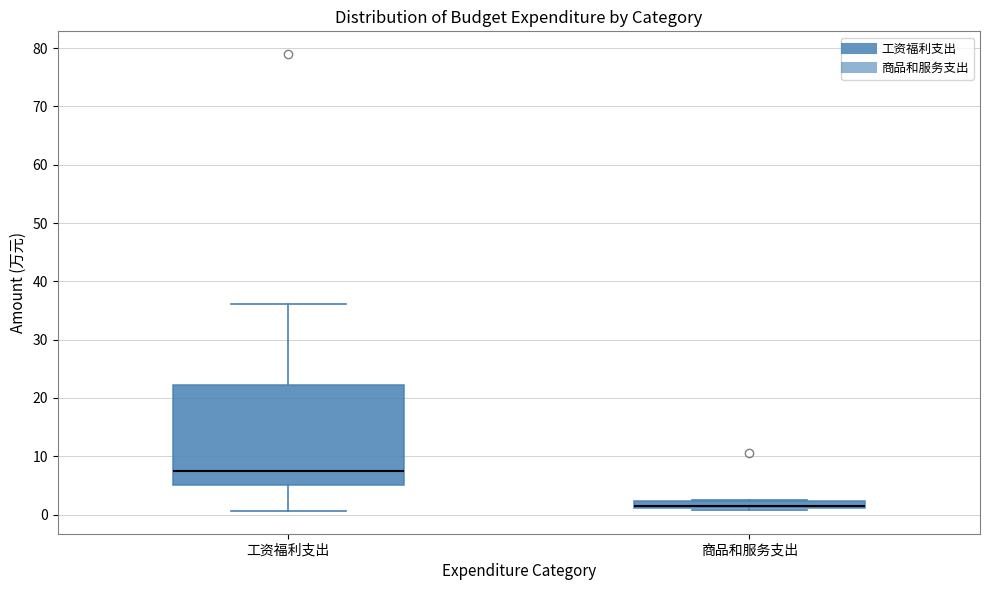

Where is the upper edge of the box for 商品和服务支出 on the y-axis? The values are not printed on the chart, so give them approximately, as read against the axis.

2